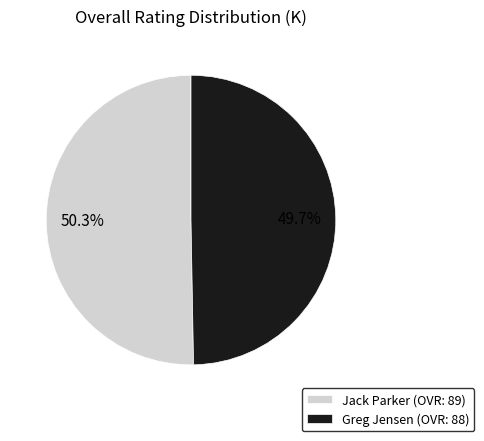

Combined, what portion of the pie is Greg Jensen and Jack Parker?

100.0%